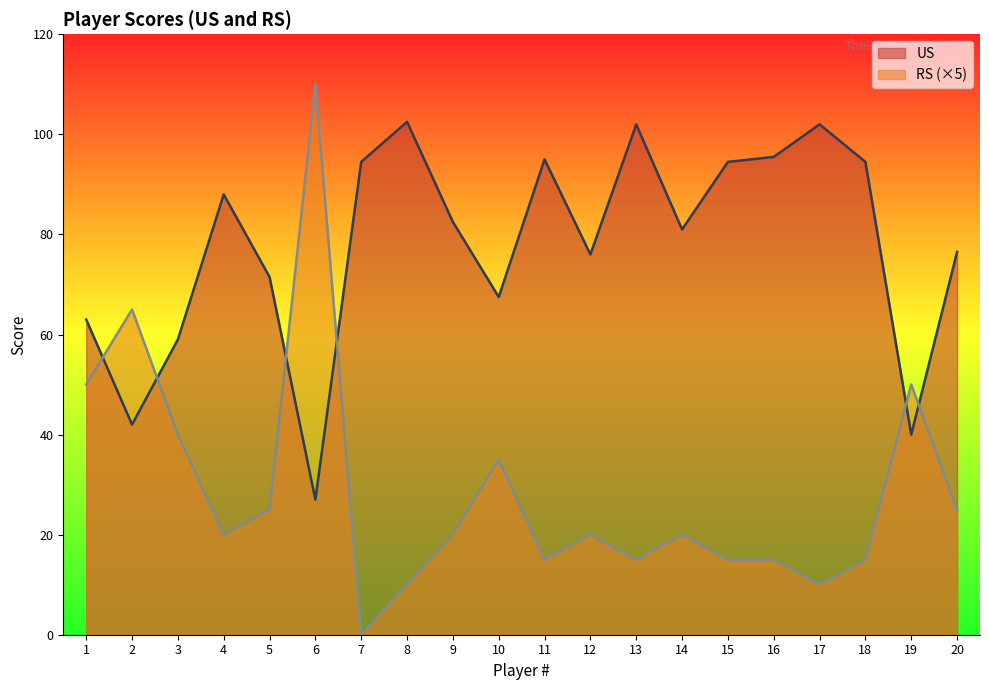

How many data points does each series have?

20